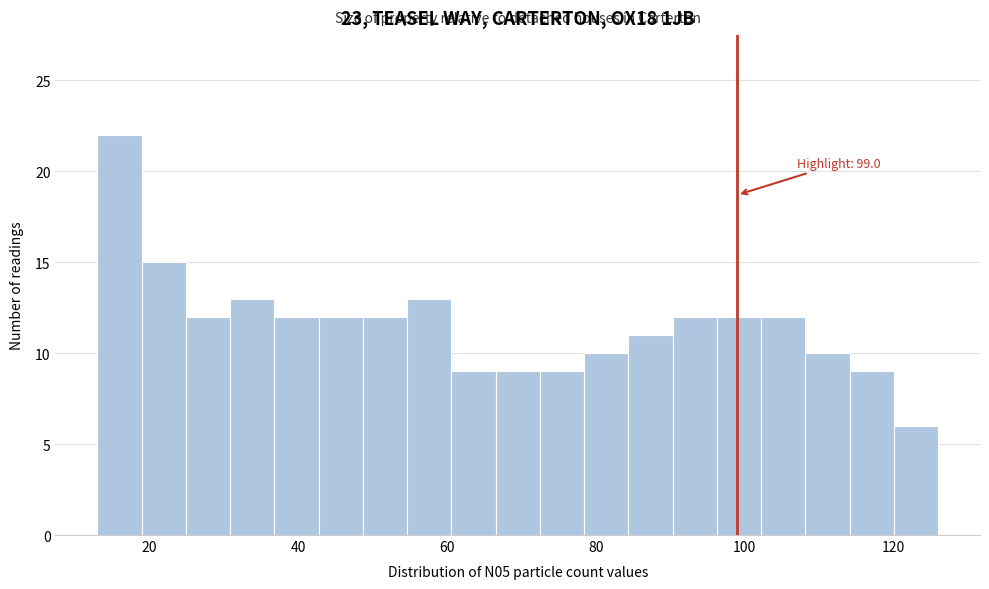

Around what value on the x-axis is the tallest bar? Give the approximate position of its centre, as read against the axis.

16